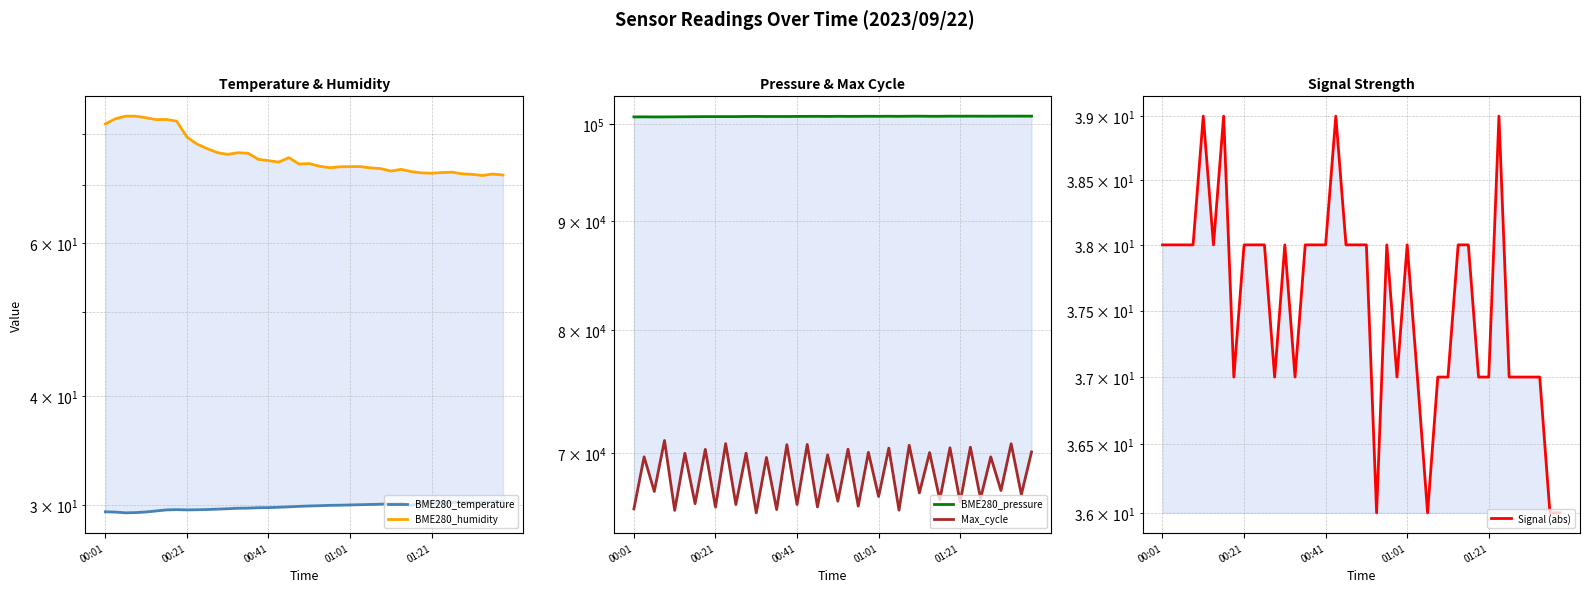

Where is the first local maximum for BME280_temperature?

7